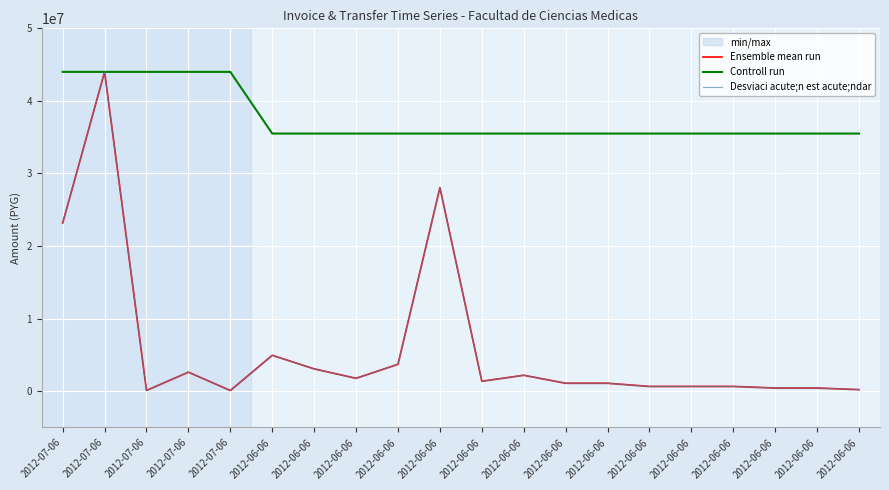

Reading left to right, transcribe all the data shown in this chart.

Ensemble mean run: 23166000.0	44000000.0	110000.0	2625000.0	99050.0	4950000.0	3080000.0	1782000.0	3712500.0	28050000.0	1375000.0	2200000.0	1100000.0	1100000.0	660000.0	660000.0	660000.0	440000.0	440000.0	220000.0
Controll run: 44000000.0	44000000.0	44000000.0	44000000.0	44000000.0	35502918.0	35502918.0	35502918.0	35502918.0	35502918.0	35502918.0	35502918.0	35502918.0	35502918.0	35502918.0	35502918.0	35502918.0	35502918.0	35502918.0	35502918.0
Desviaci acute;n est acute;ndar: 23166000.0	44000000.0	110000.0	2625000.0	99050.0	4950000.0	3080000.0	1782000.0	3712500.0	28050000.0	1375000.0	2200000.0	1100000.0	1100000.0	660000.0	660000.0	660000.0	440000.0	440000.0	220000.0